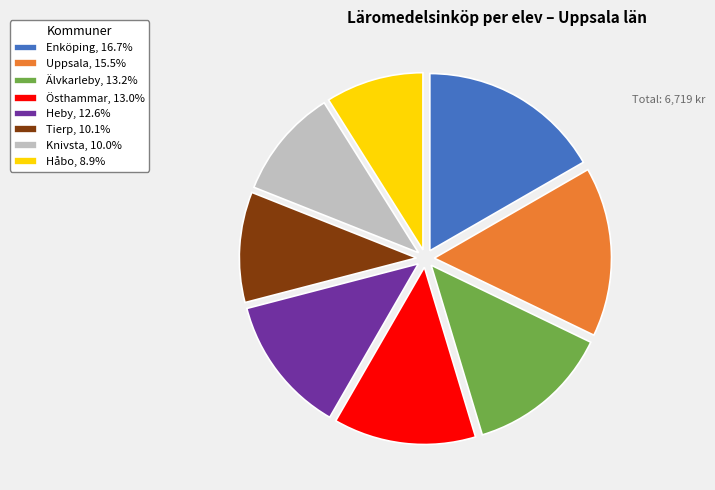

Is the sum of Knivsta, 10.0% and Uppsala, 15.5% greater than half?

No